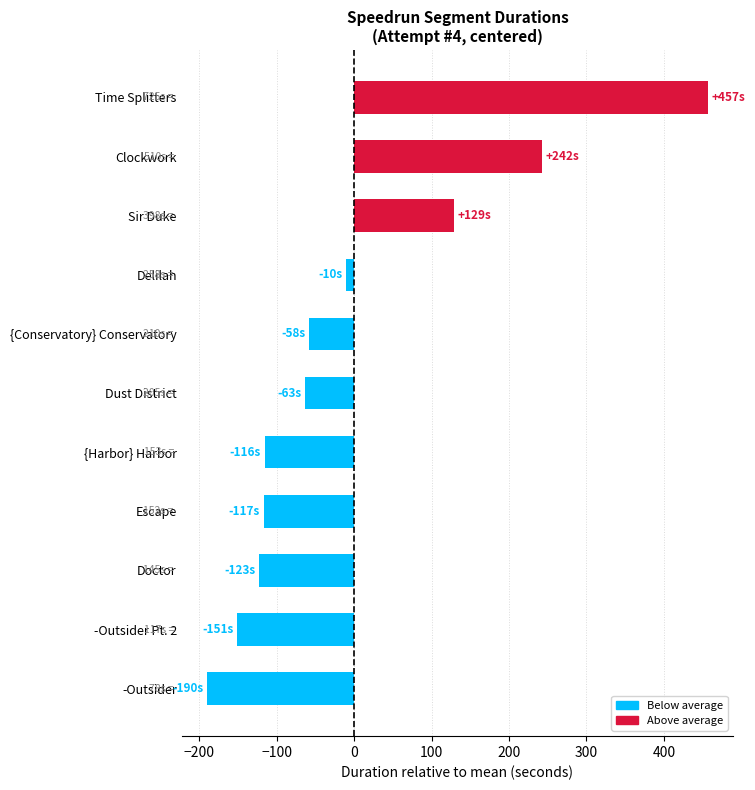

True or false: the data shows 457.0 at Time Splitters.

True